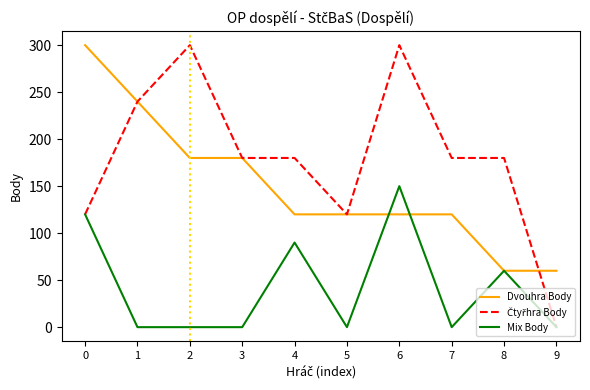

What is the highest value of the Mix Body series?

150